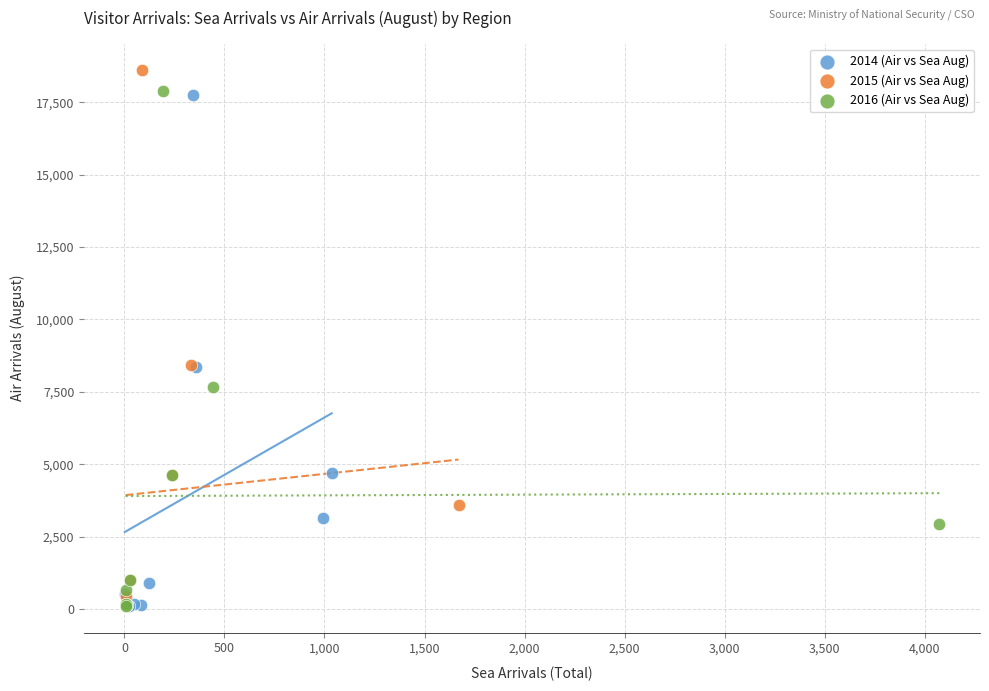

Which series has the widest spread of Y values?

2015 (Air vs Sea Aug)